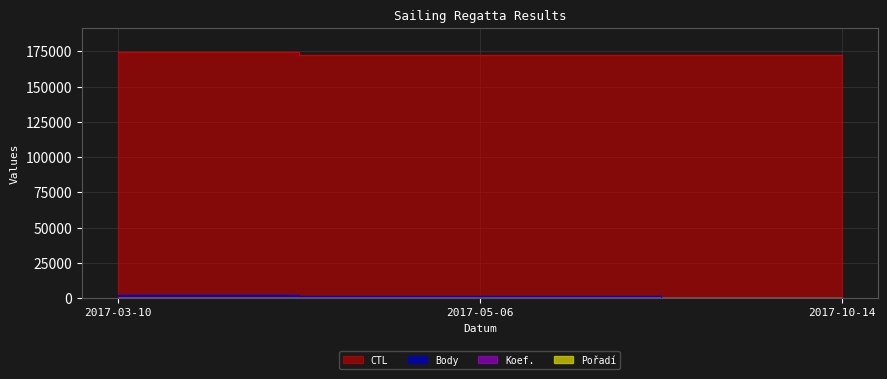

How many categories are shown in the chart?

3